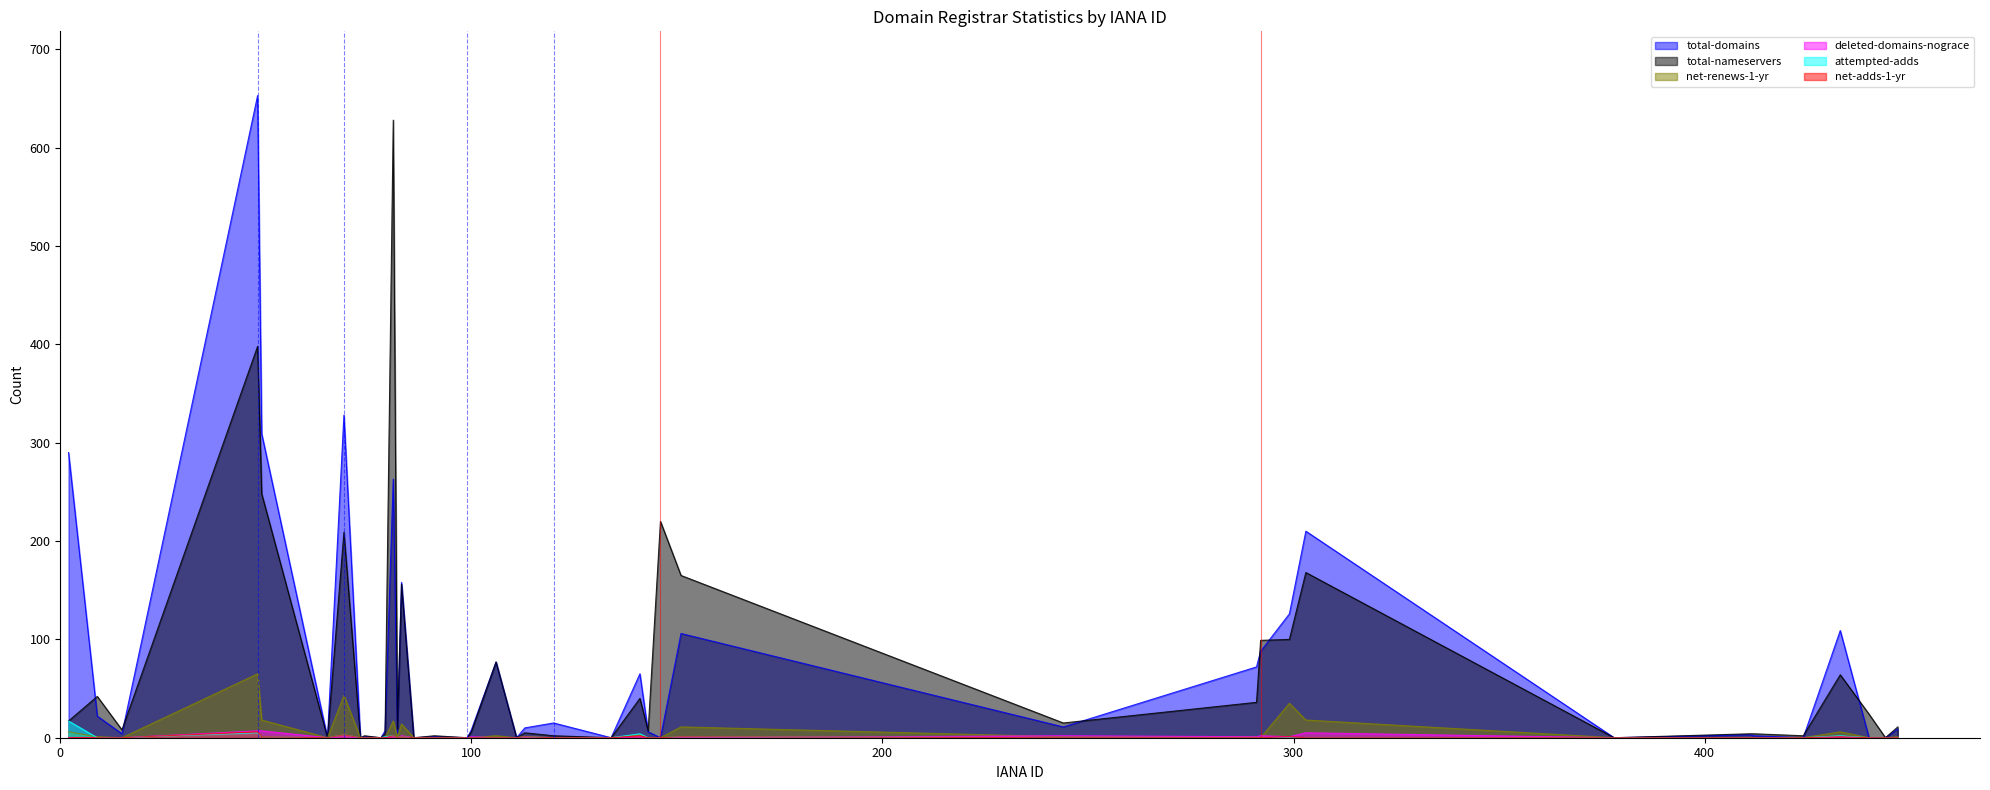

Reading left to right, transcribe all the data shown in this chart.

total-domains: 290	22	4	653	309	0	328	0	1	0	7	263	5	158	0	1	0	8	77	0	10	15	0	65	6	0	106	11	72	88	126	210	0	3	2	0	109	0	0	9
total-nameservers: 17	42	8	398	248	0	209	0	2	0	4	628	9	156	0	2	0	6	77	0	5	2	0	40	7	220	165	15	36	99	100	168	0	4	4	2	64	24	0	11
net-renews-1-yr: 6	1	0	65	18	0	43	0	0	0	0	17	0	14	0	0	0	0	2	0	1	0	0	3	0	0	11	1	1	0	35	18	0	0	0	0	6	0	0	1
deleted-domains-nograce: 0	0	0	7	7	0	1	0	0	0	0	1	0	2	0	0	0	1	0	0	0	0	0	1	0	0	0	2	1	2	1	5	0	0	0	0	1	0	0	0
attempted-adds: 17	0	0	5	1	0	3	0	0	0	1	2	0	1	0	0	0	0	0	0	1	0	0	4	0	0	1	0	0	0	0	0	0	0	0	0	2	0	0	0
net-adds-1-yr: 0	0	0	6	1	0	3	0	0	0	0	2	0	1	0	0	0	0	0	0	1	0	0	2	0	0	1	0	0	0	1	0	0	0	0	0	1	0	0	0